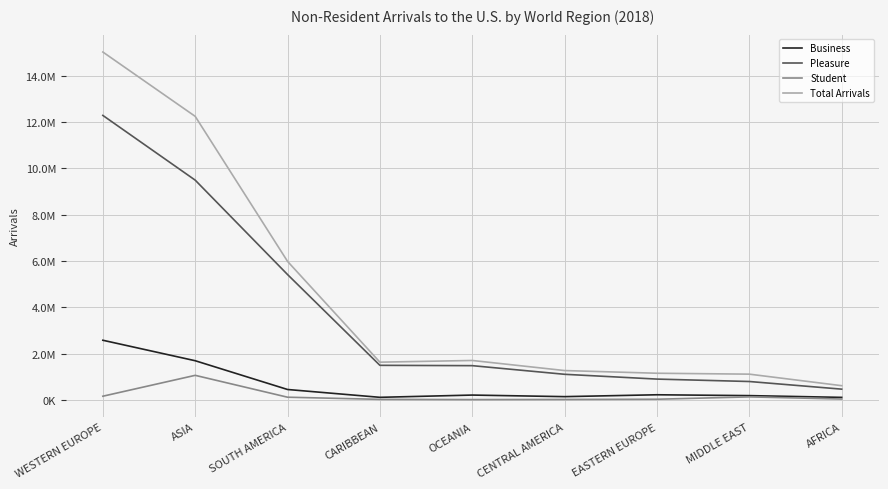

How many data points in Total Arrivals are above 1631170?

4